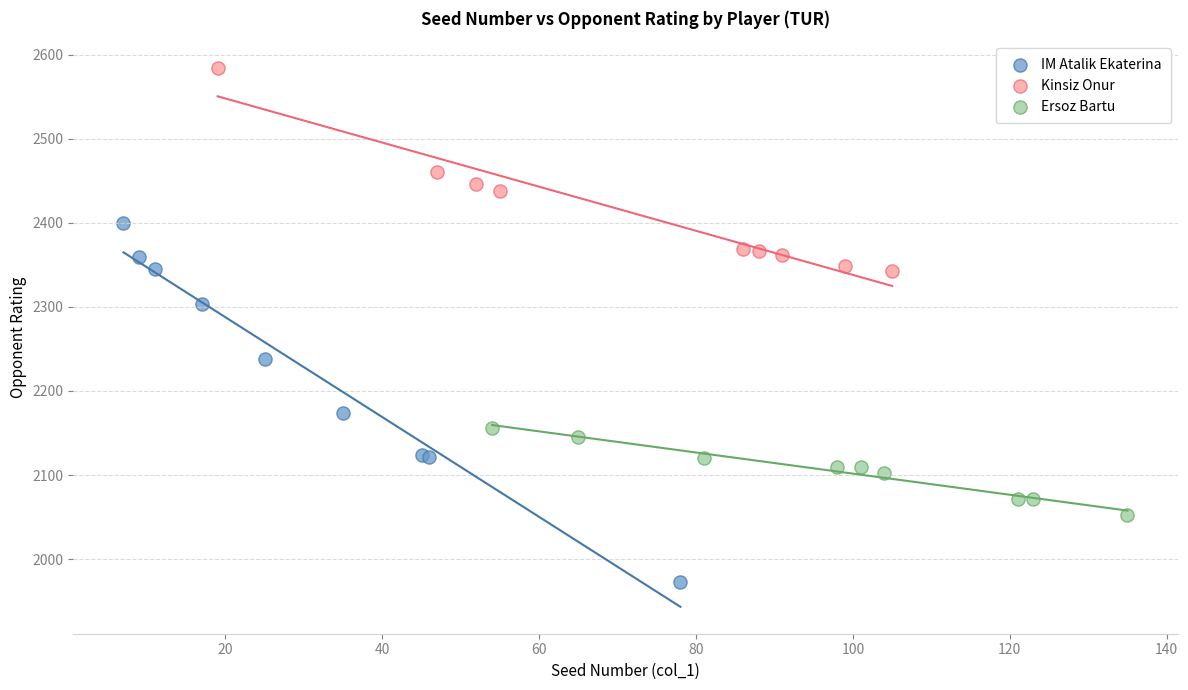

Which series has the largest Y range (max minus min)?

IM Atalik Ekaterina